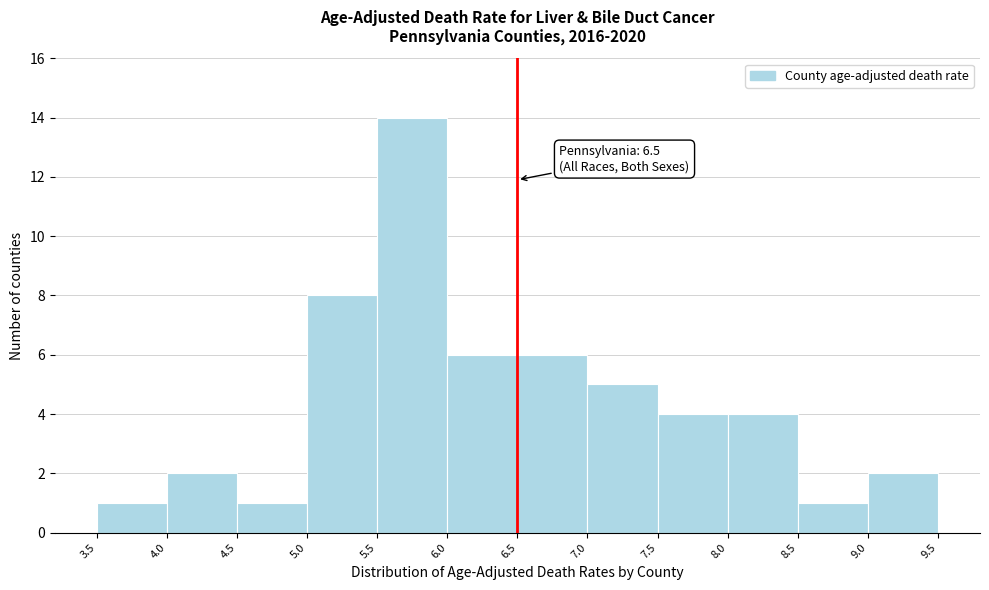

Over which range of the x-axis is the bar tallest?

5.5 to 6.0